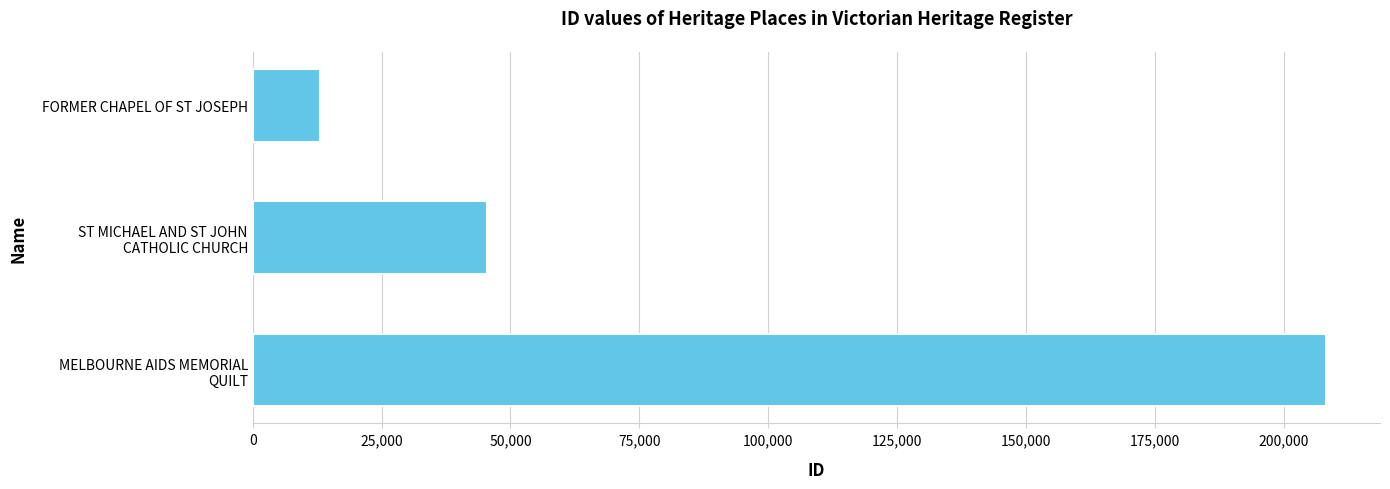

What is the value of the 2nd bar from the top?

45385